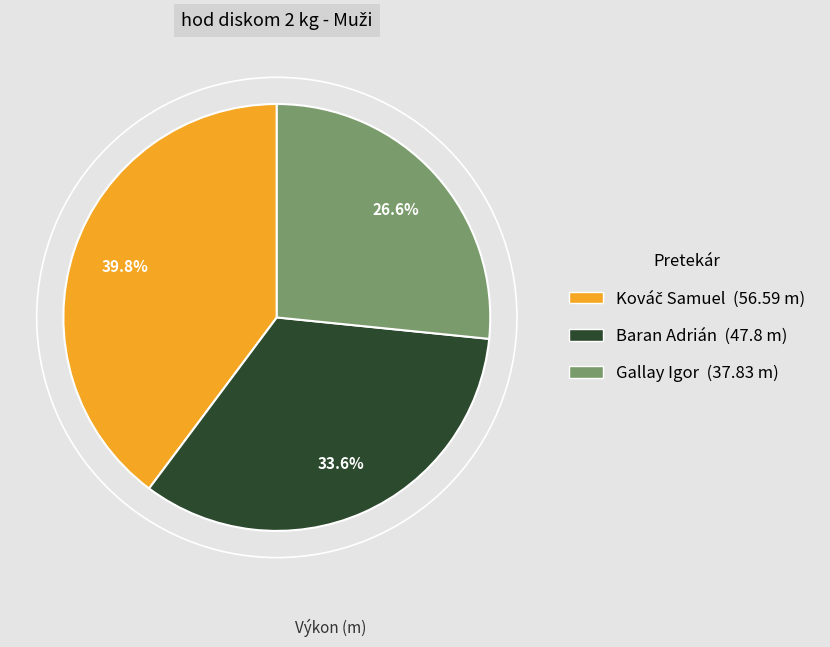

Is there a majority slice in this chart?

No